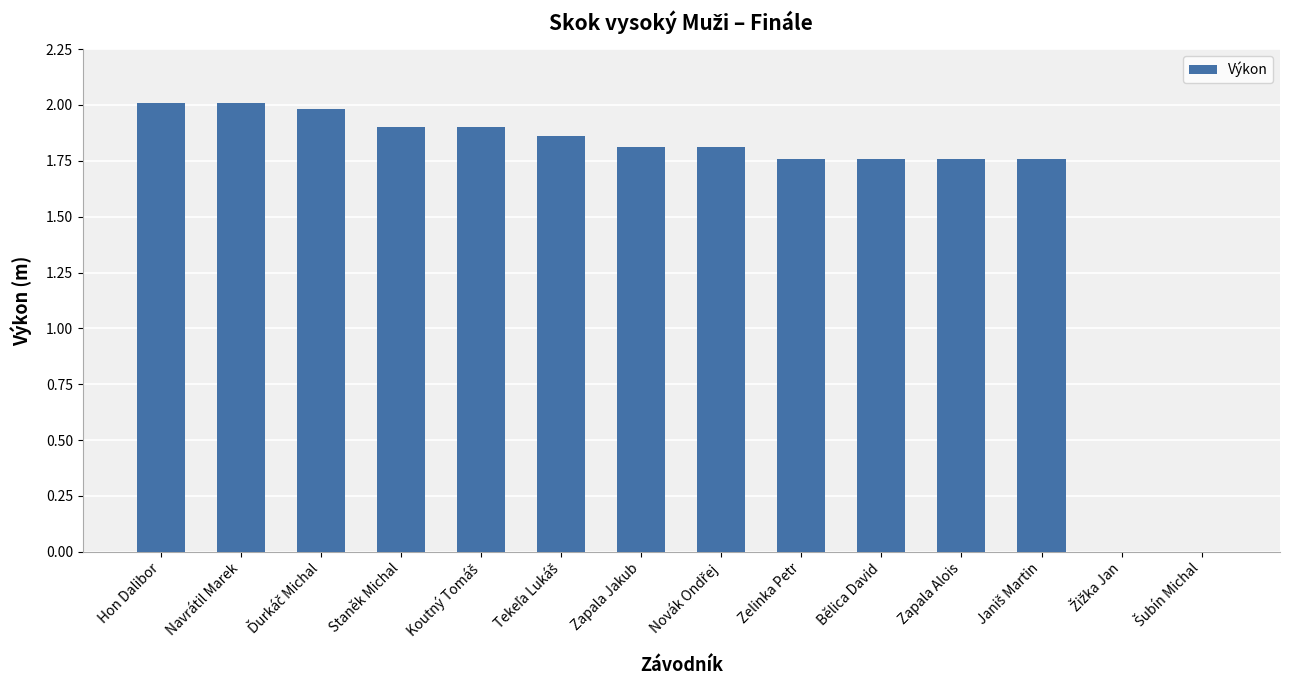

Are the bars grouped side by side (vs. stacked)?

No